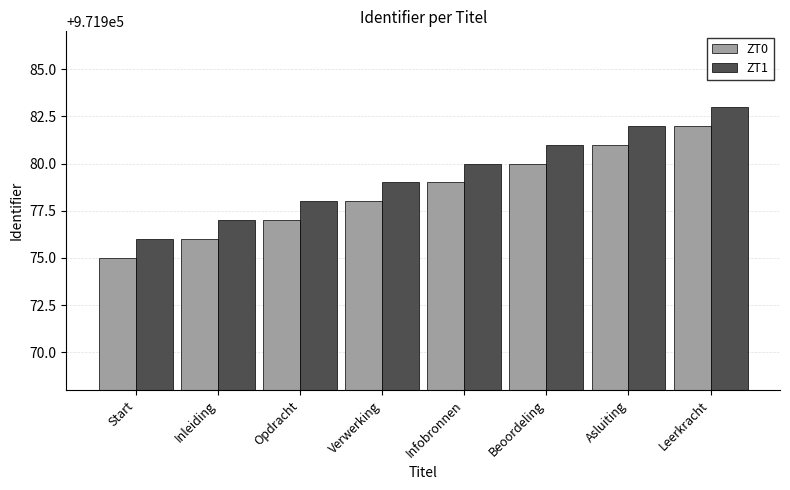

Read the ZT0 value at Beoordeling.

971980